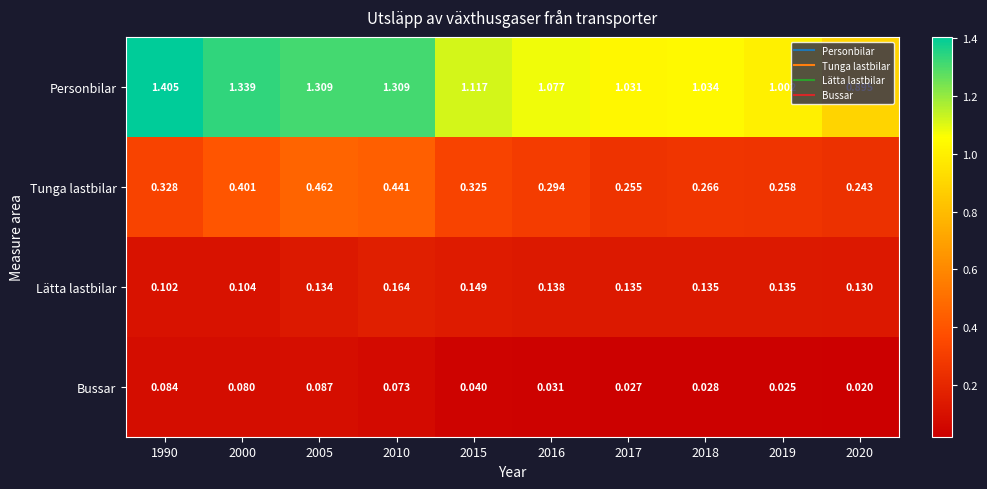

Count the number of data series in this chart.

4